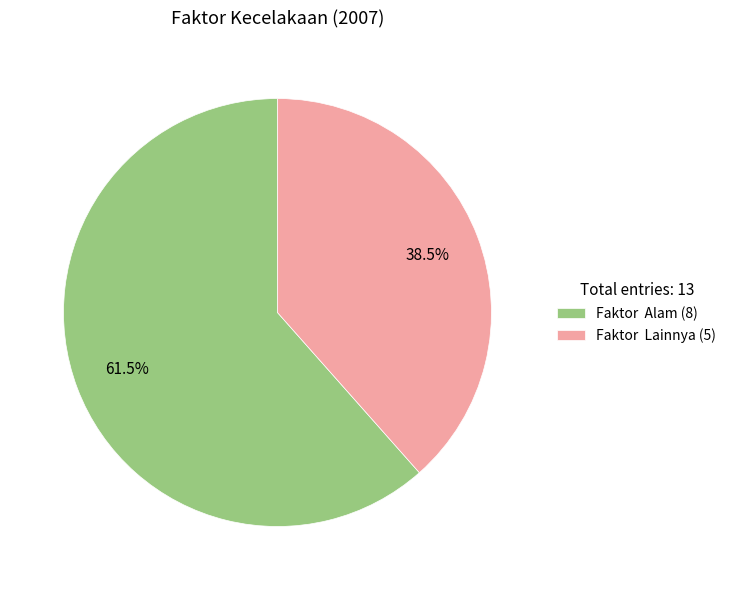

How many slices are in this pie chart?

2